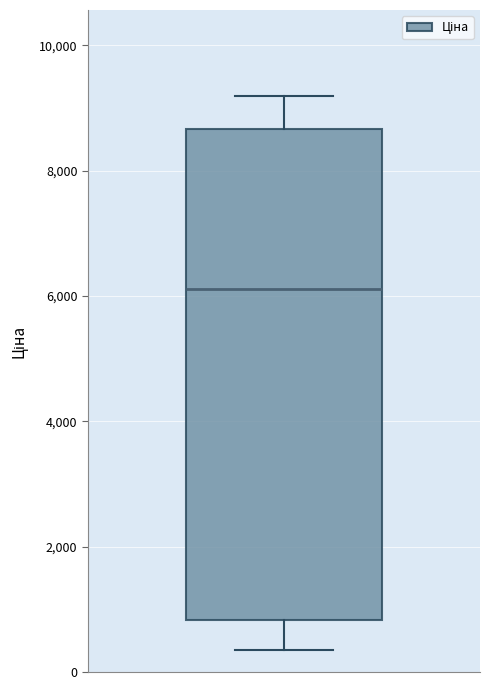

Where does the upper whisker of the box end on the y-axis? The values are not printed on the chart, so give them approximately, as read against the axis.

9200